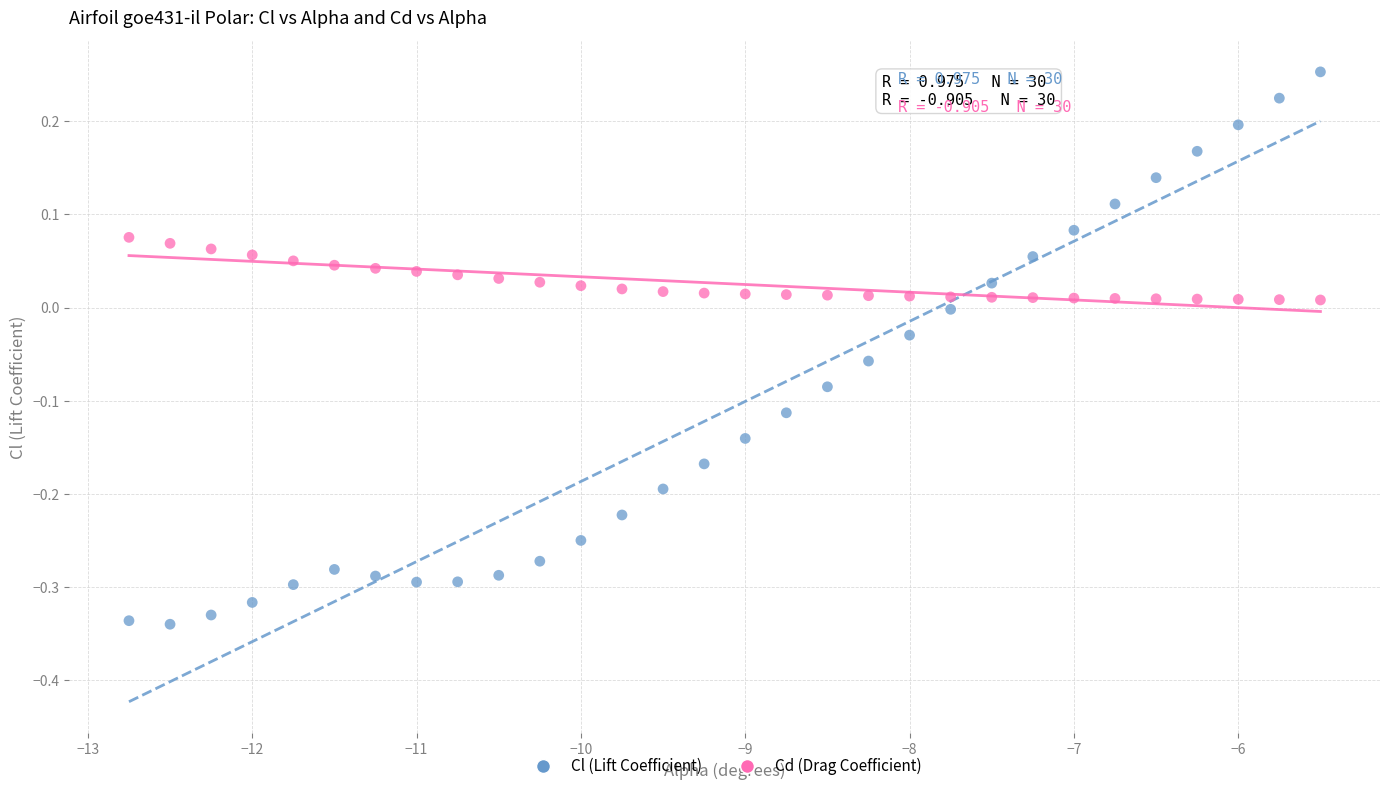

Which series contains the highest Y value?

Cl (Lift Coefficient)